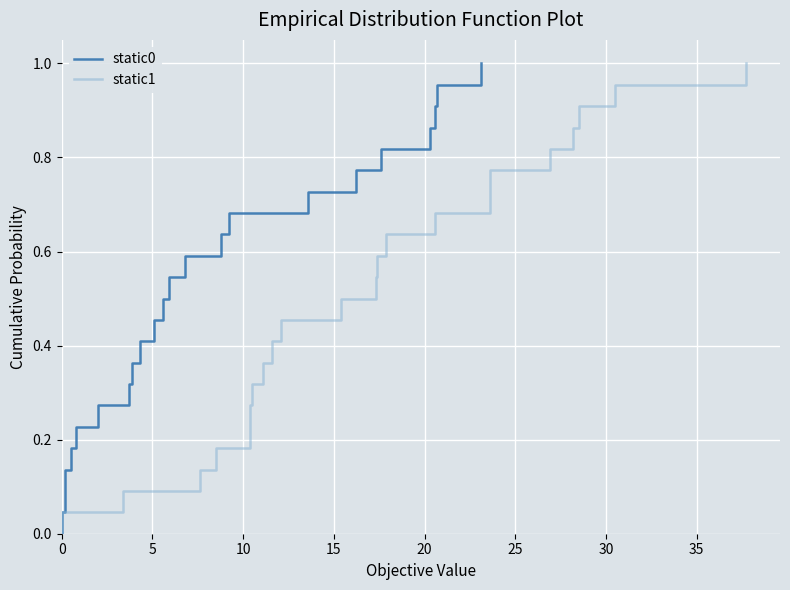

At how many categories does at least one series exceed 0?

22